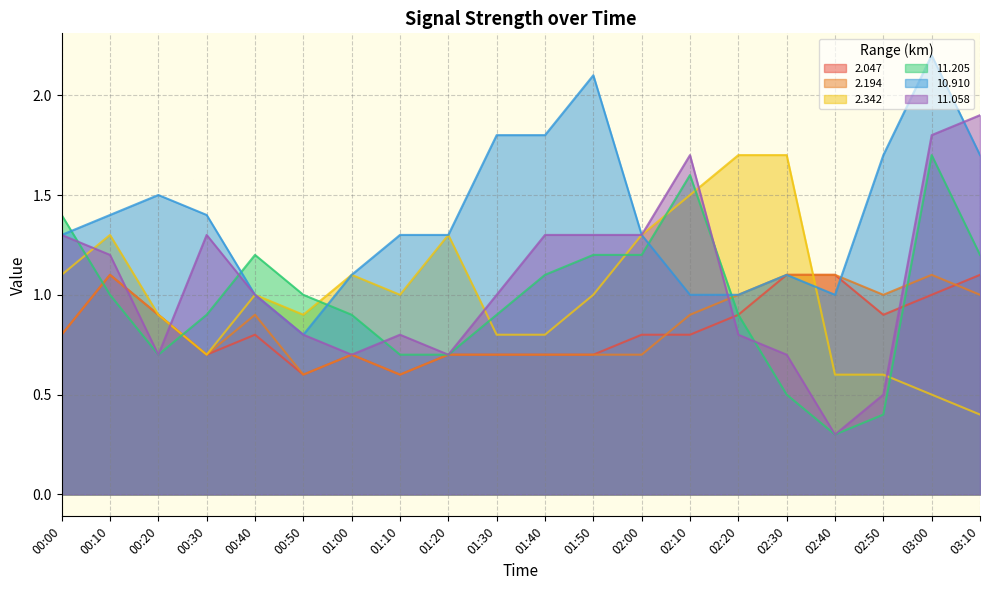

What is the highest value of the 11.205 series?

1.7